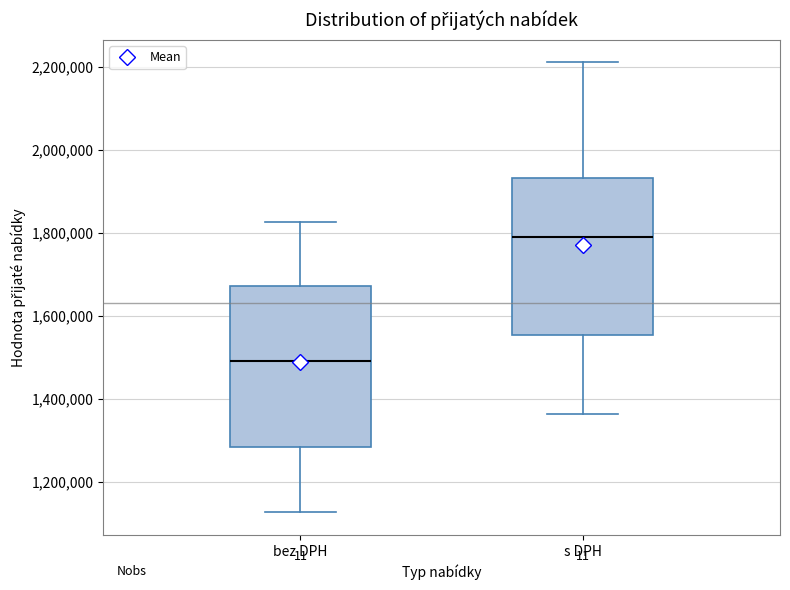

Reading left to right, read every box against the y-axis: the position of its median line, the range the box covers, and the ends of its whiskers. The values are not printed on the chart, so give them approximately, as read against the axis.

bez DPH: median 1500000, box 1280000 to 1680000, whiskers 1120000 to 1820000
s DPH: median 1800000, box 1560000 to 1940000, whiskers 1360000 to 2220000